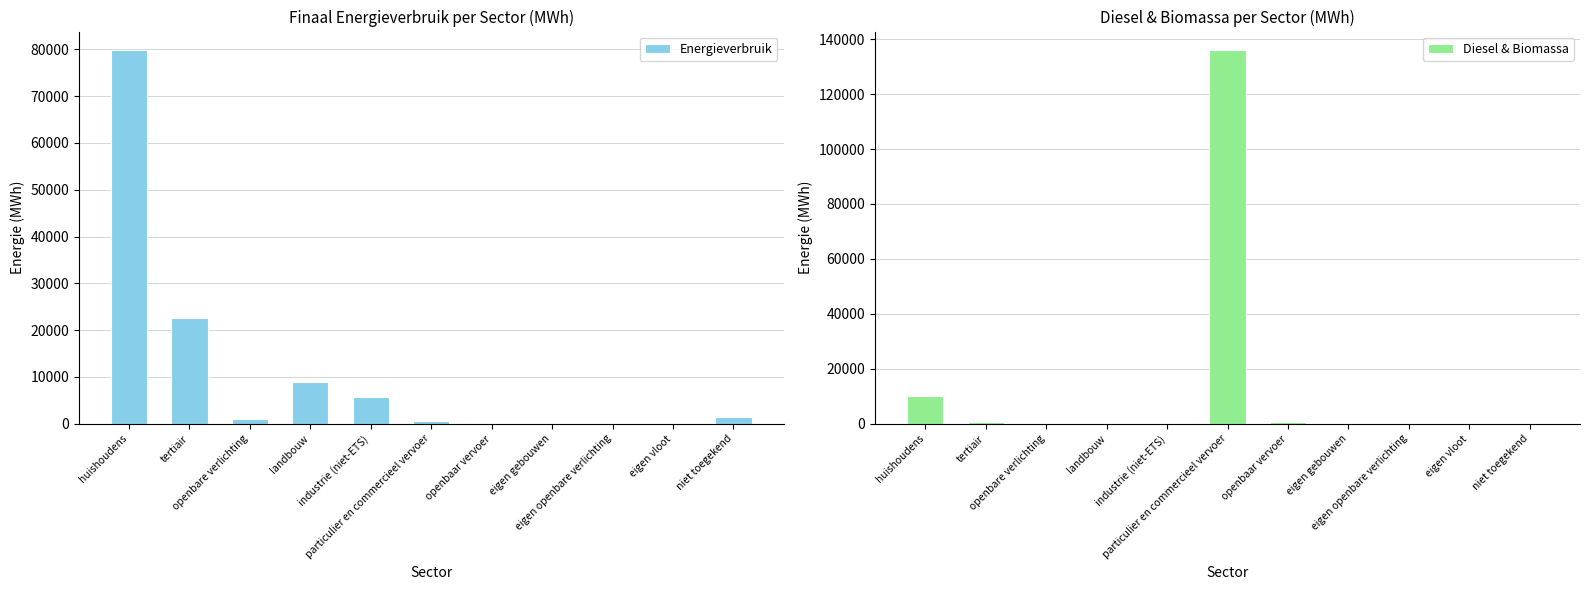

What is the difference between the highest and lowest values at landbouw?

8833.8